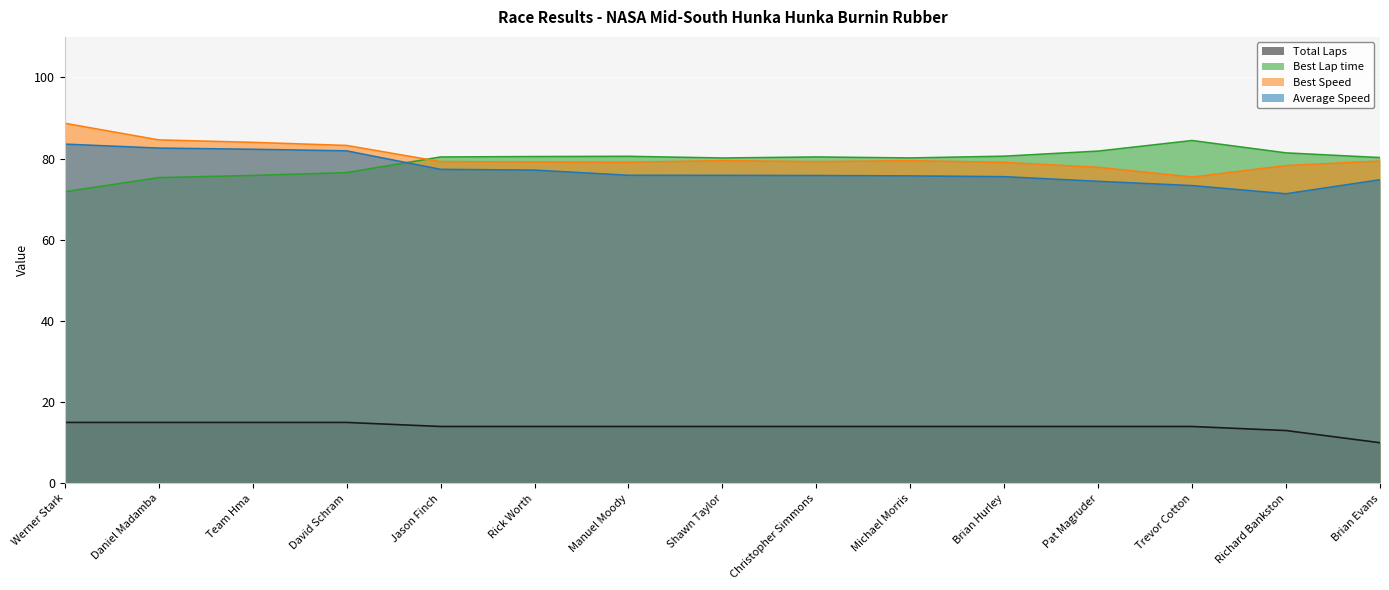

Reading left to right, list all the values displayed in this chart.

Total Laps: Werner Stark=15.0	Daniel Madamba=15.0	Team Hma=15.0	David Schram=15.0	Jason Finch=14.0	Rick Worth=14.0	Manuel Moody=14.0	Shawn Taylor=14.0	Christopher Simmons=14.0	Michael Morris=14.0	Brian Hurley=14.0	Pat Magruder=14.0	Trevor Cotton=14.0	Richard Bankston=13.0	Brian Evans=10.0
Best Lap time: Werner Stark=71.8	Daniel Madamba=75.3	Team Hma=75.9	David Schram=76.5	Jason Finch=80.4	Rick Worth=80.5	Manuel Moody=80.6	Shawn Taylor=80.2	Christopher Simmons=80.4	Michael Morris=80.2	Brian Hurley=80.6	Pat Magruder=81.8	Trevor Cotton=84.5	Richard Bankston=81.4	Brian Evans=80.3
Best Speed: Werner Stark=88.7	Daniel Madamba=84.6	Team Hma=84.0	David Schram=83.2	Jason Finch=79.3	Rick Worth=79.2	Manuel Moody=79.1	Shawn Taylor=79.5	Christopher Simmons=79.2	Michael Morris=79.5	Brian Hurley=79.1	Pat Magruder=77.8	Trevor Cotton=75.4	Richard Bankston=78.3	Brian Evans=79.4
Average Speed: Werner Stark=83.6	Daniel Madamba=82.6	Team Hma=82.3	David Schram=81.9	Jason Finch=77.4	Rick Worth=77.2	Manuel Moody=75.9	Shawn Taylor=75.9	Christopher Simmons=75.8	Michael Morris=75.7	Brian Hurley=75.5	Pat Magruder=74.4	Trevor Cotton=73.3	Richard Bankston=71.3	Brian Evans=74.8